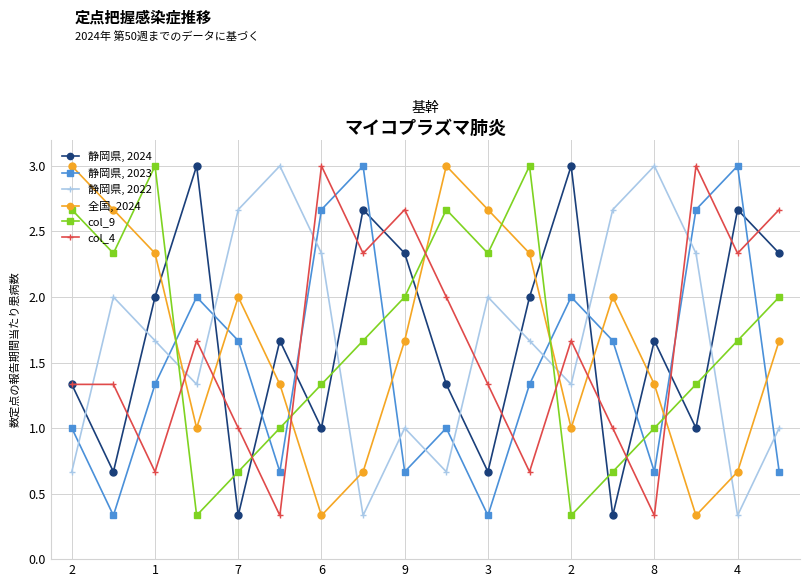

What is the maximum value for 静岡県, 2022?

3.0